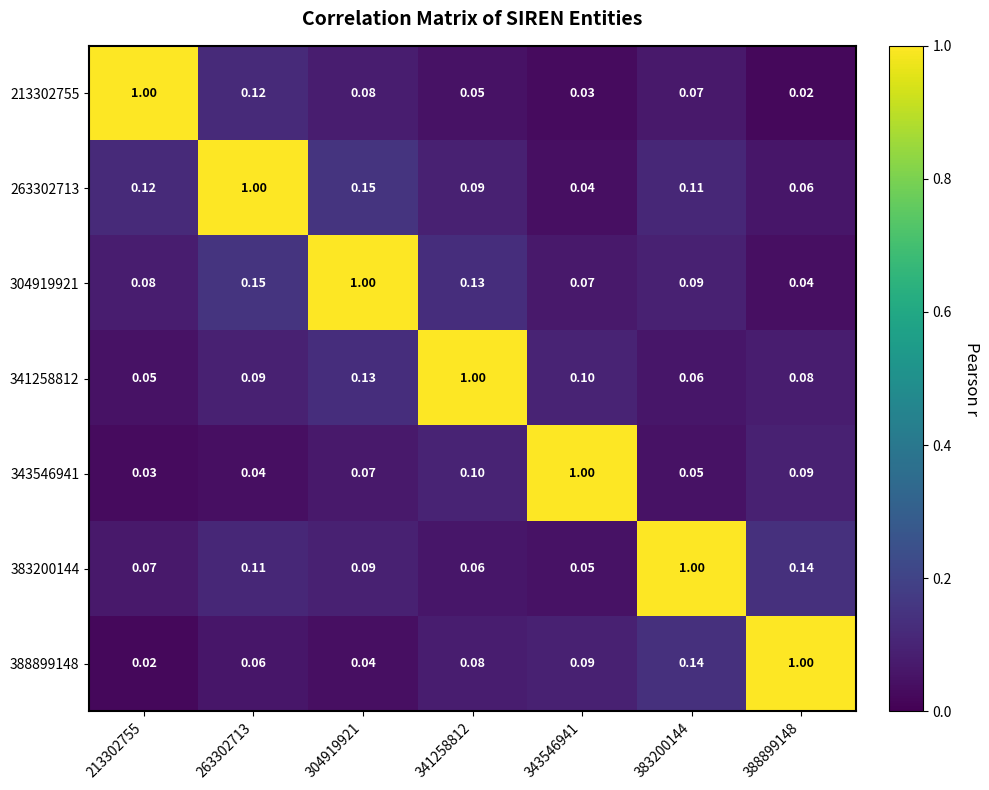

Is the value of 388899148 at 304919921 greater than the value of 383200144 at 213302755?

No